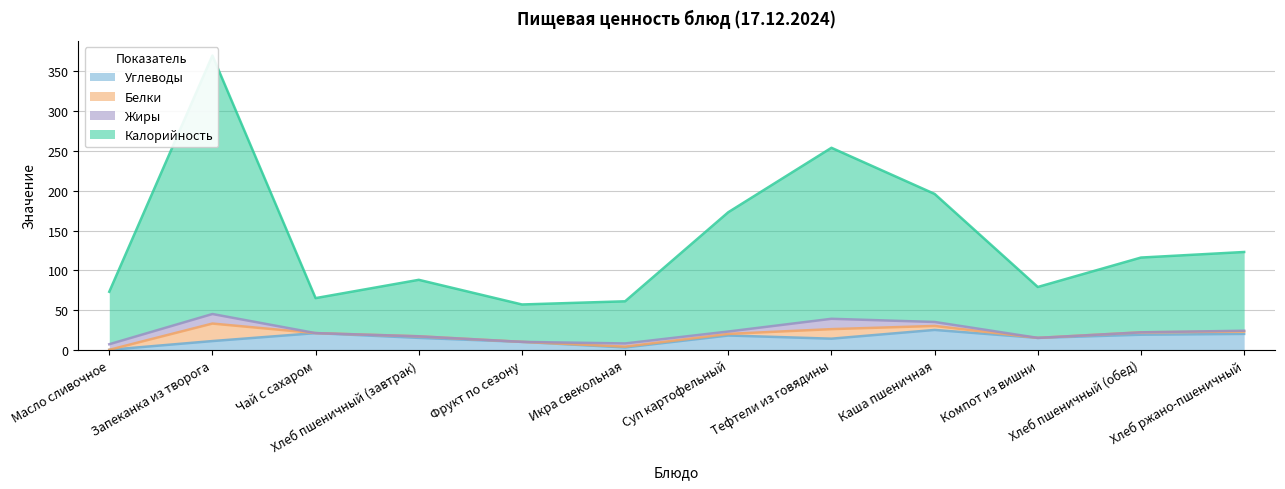

What is the difference between the second highest and minimum values in the Углеводы series?

21